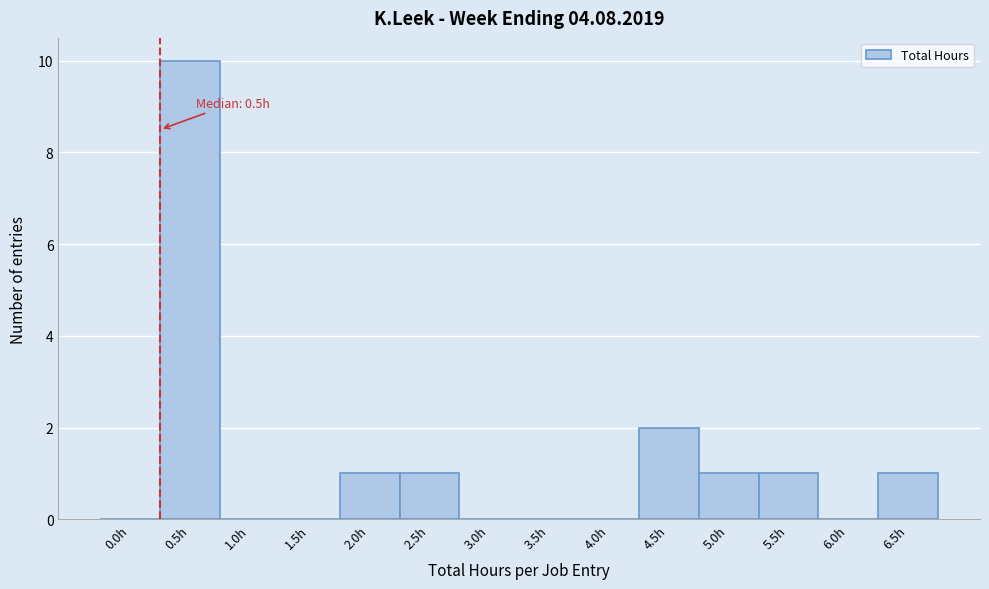

Reading left to right, list all the values displayed in this chart.

0.0h=0	0.5h=10	1.0h=0	1.5h=0	2.0h=1	2.5h=1	3.0h=0	3.5h=0	4.0h=0	4.5h=2	5.0h=1	5.5h=1	6.0h=0	6.5h=1